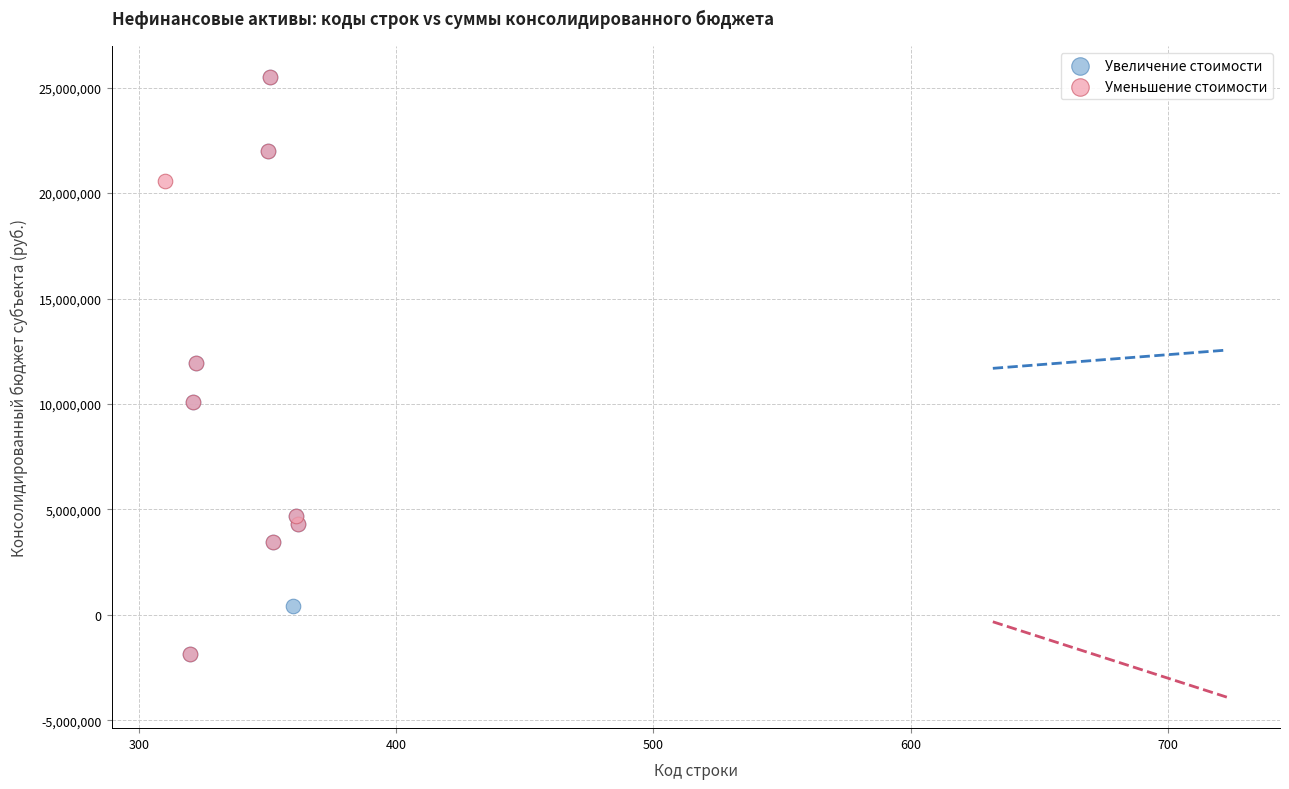

What are all the series names shown in the legend?

Увеличение стоимости, Уменьшение стоимости